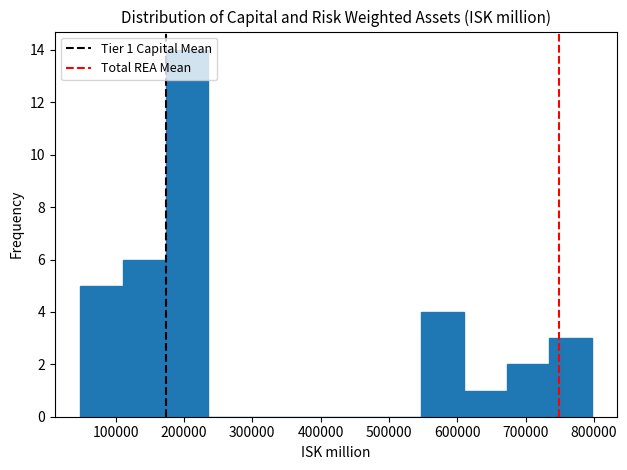

Which range on the x-axis has the tallest bar?

170000 to 240000